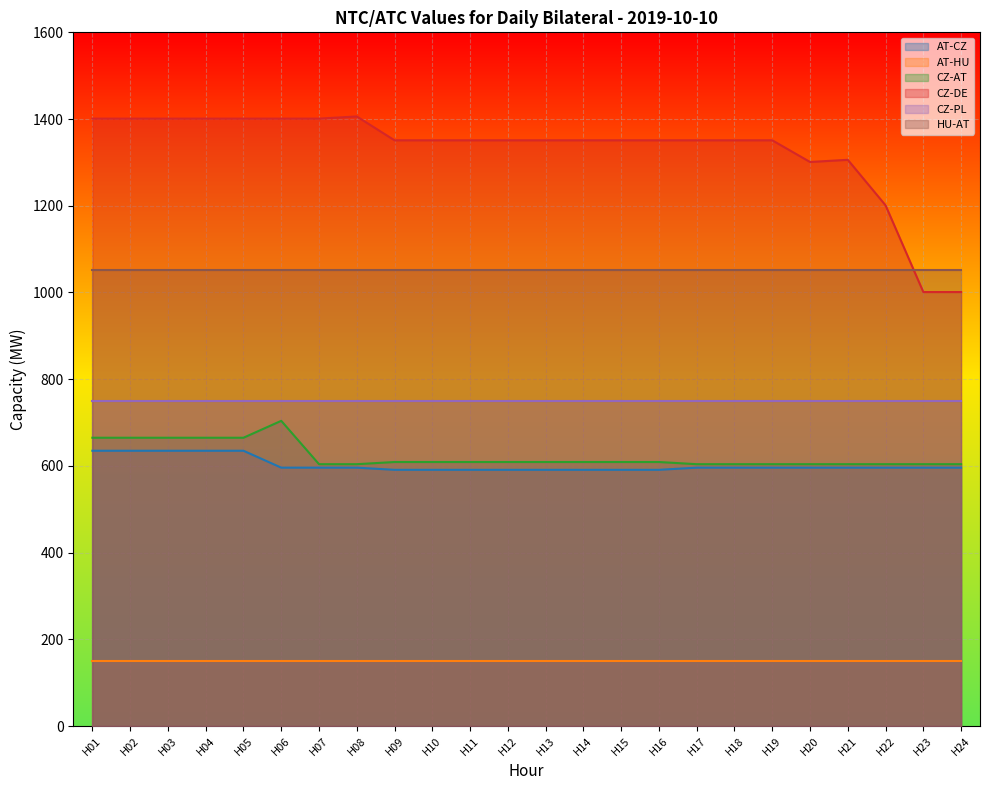

What is the difference between the highest and lowest values at H22?

1052